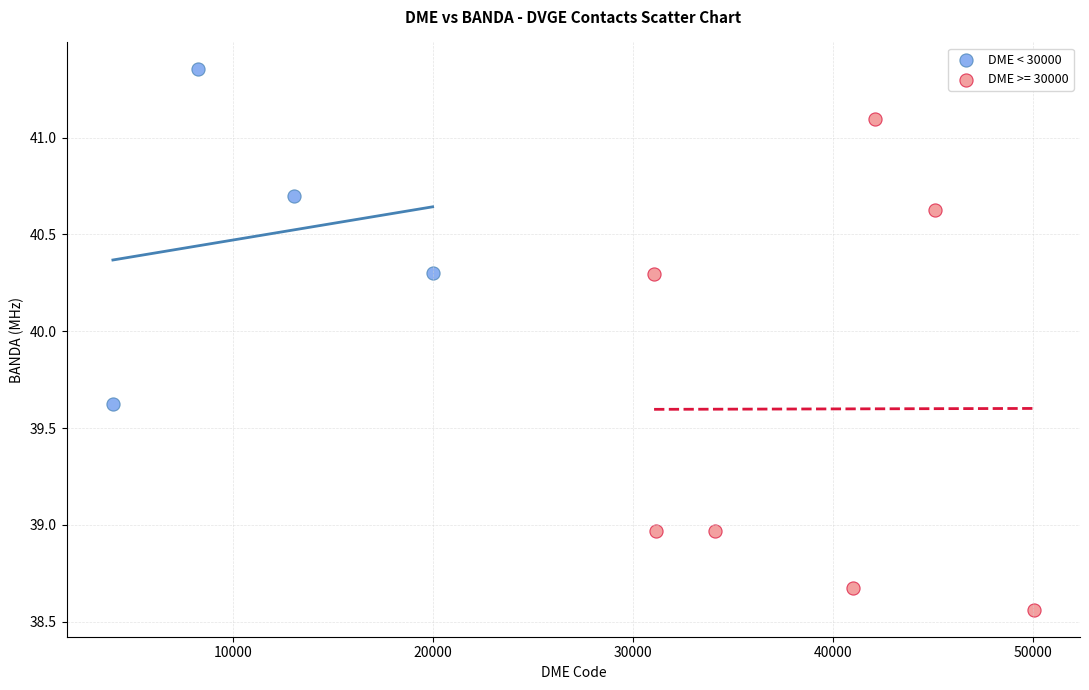

Which series has the largest Y range (max minus min)?

DME >= 30000